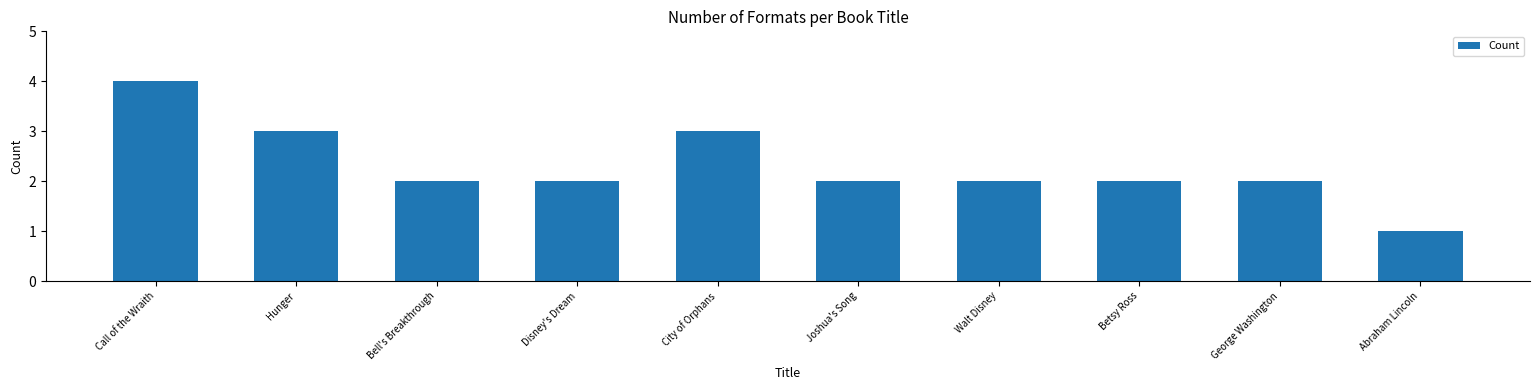

What position from the left is Abraham Lincoln?

10